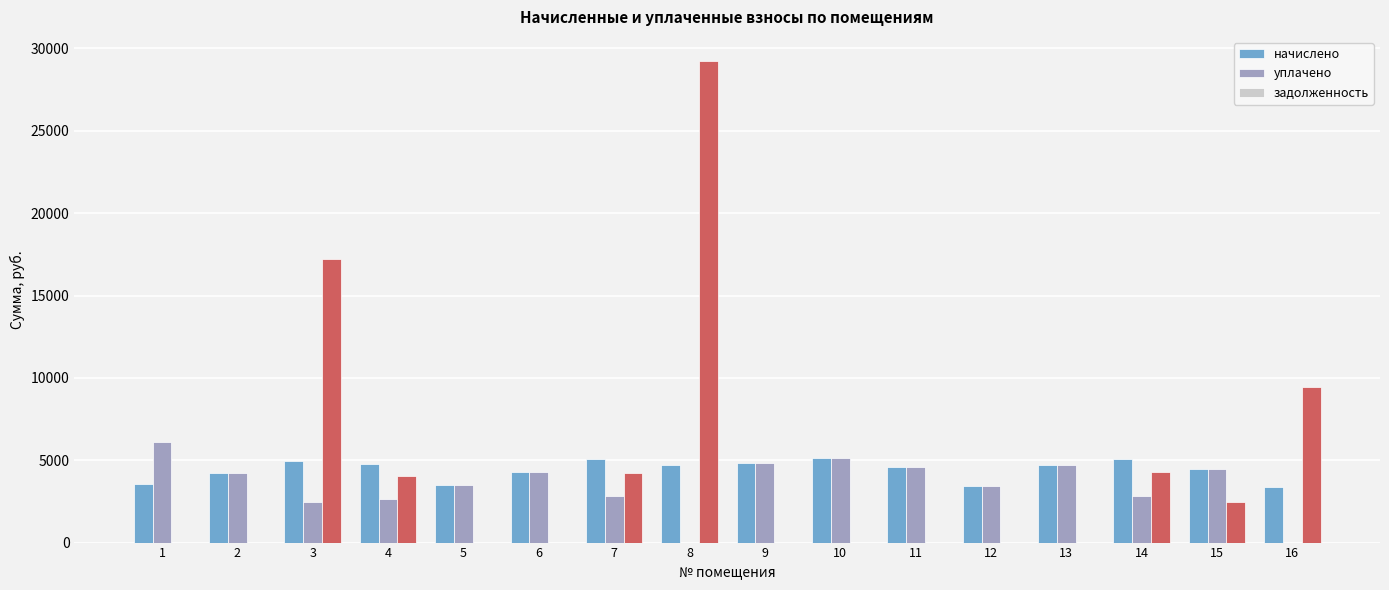

Between 1 and 5, which series saw the biggest shift?

уплачено